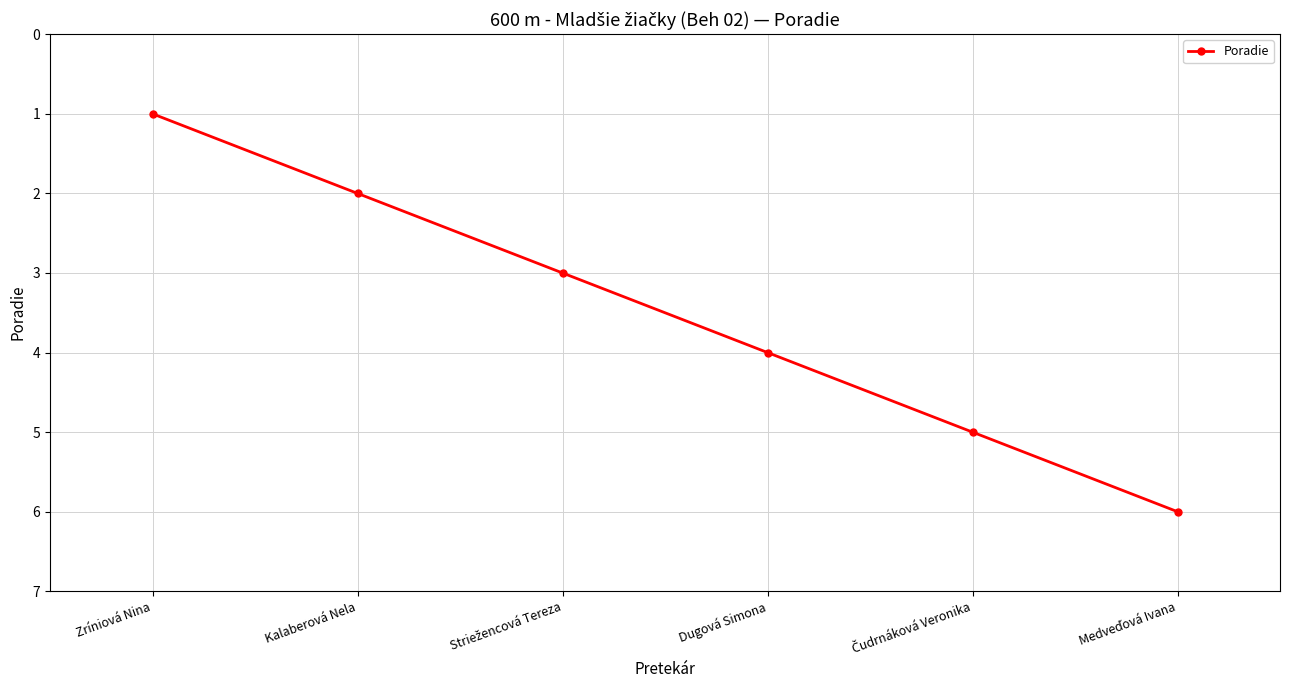

How many distinct data groups are displayed?

1